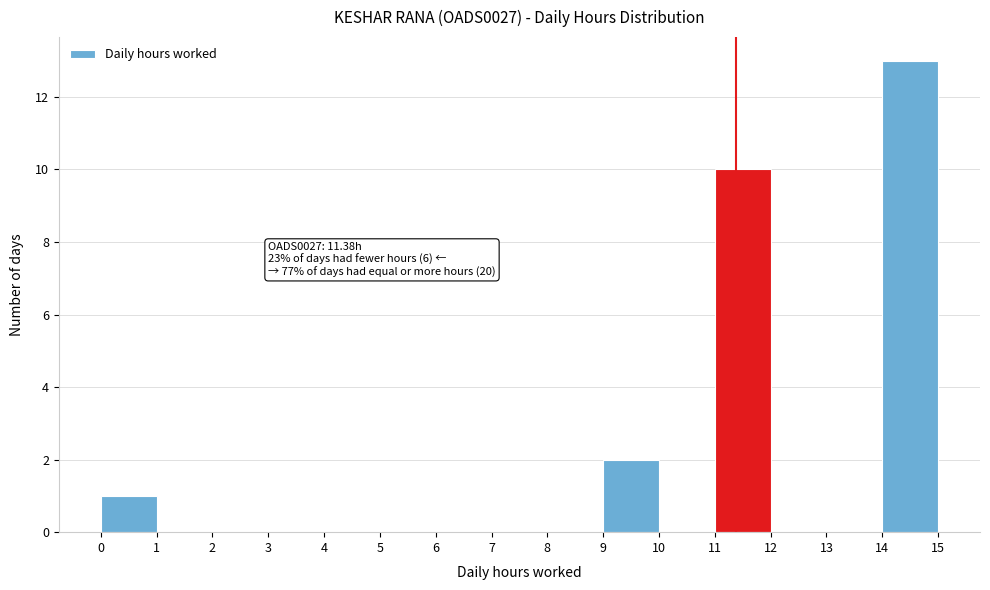

Over which range of the x-axis is the bar tallest?

14 to 15